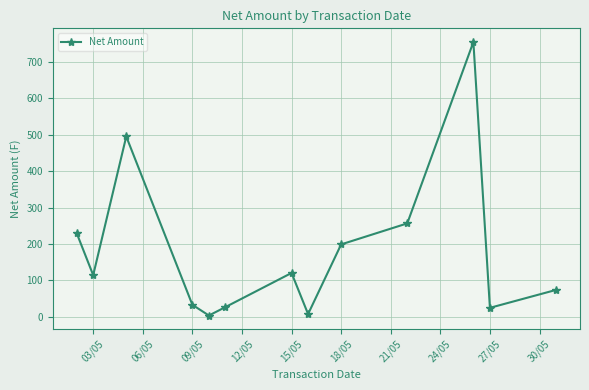

Does the chart display data point markers on the line(s)?

Yes